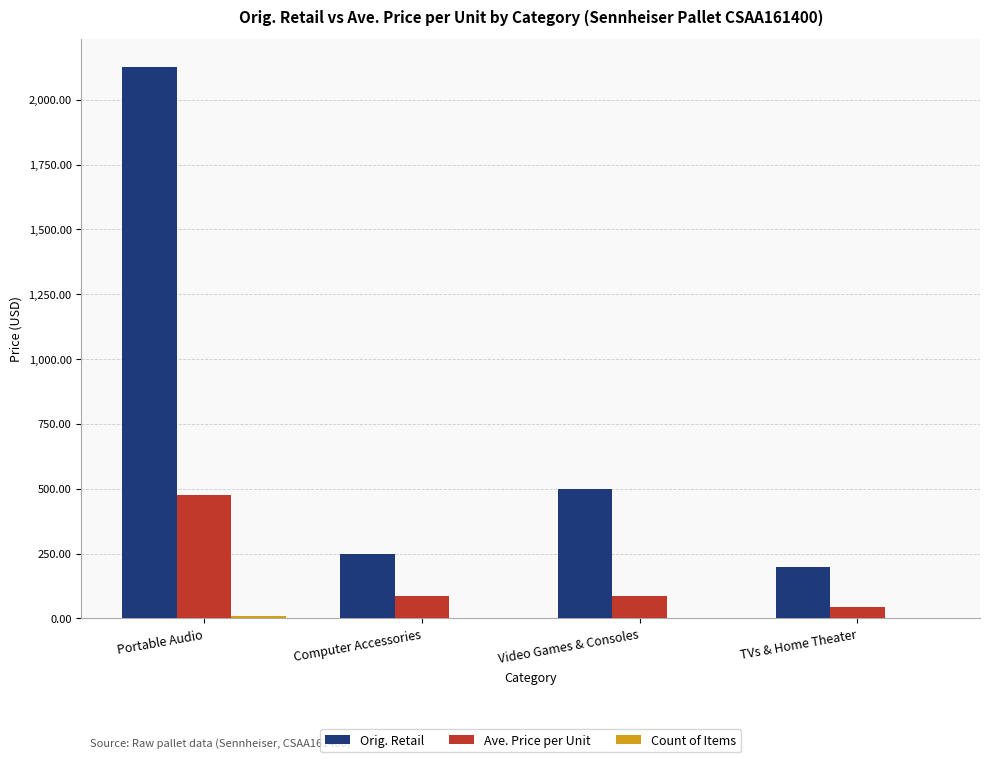

Which series has the largest range (max minus min)?

Orig. Retail